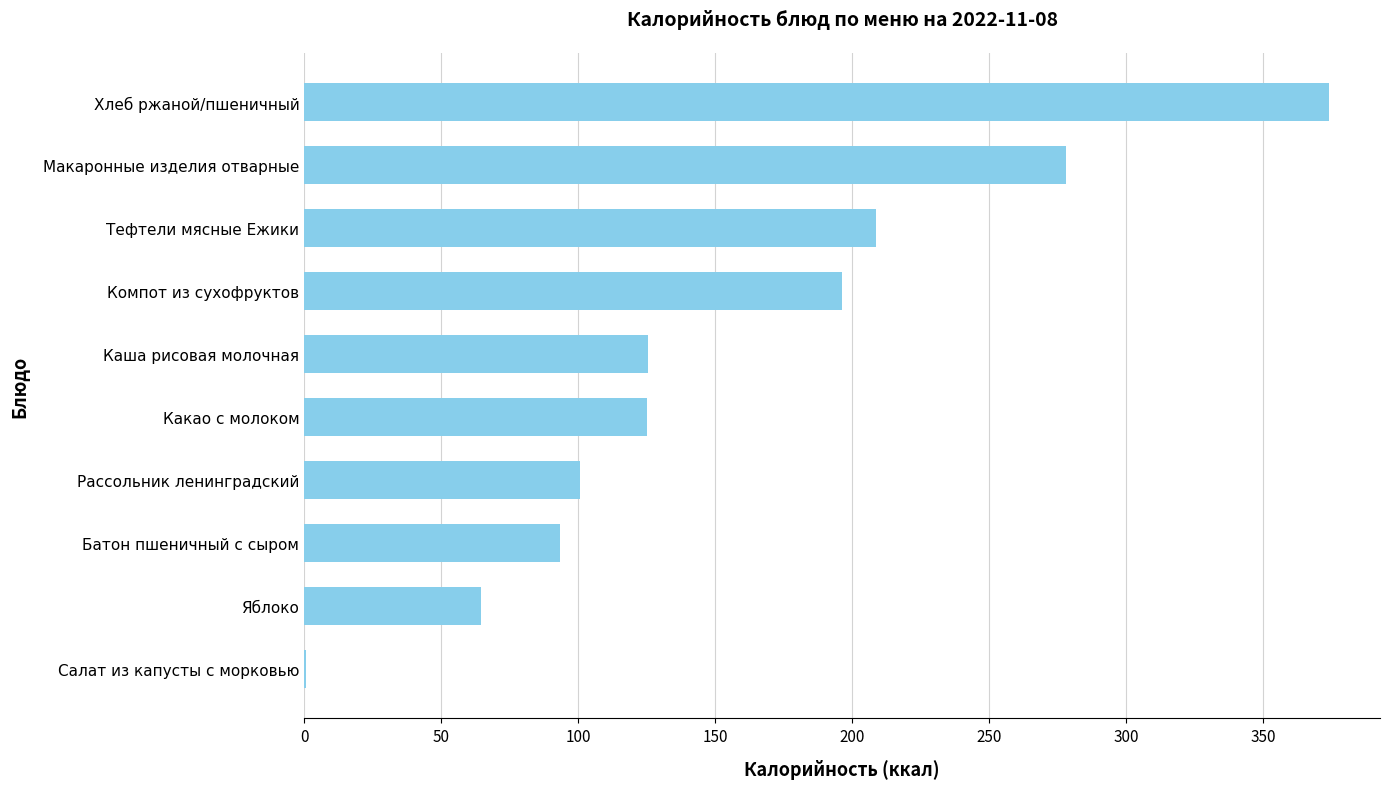

What is the ratio of the value at Какао с молоком to the value at Компот из сухофруктов?

0.6